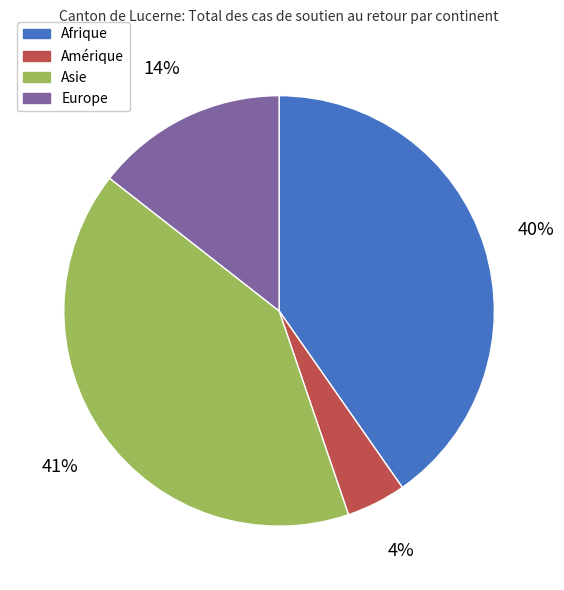

Is the sum of Amérique and Afrique greater than half?

No